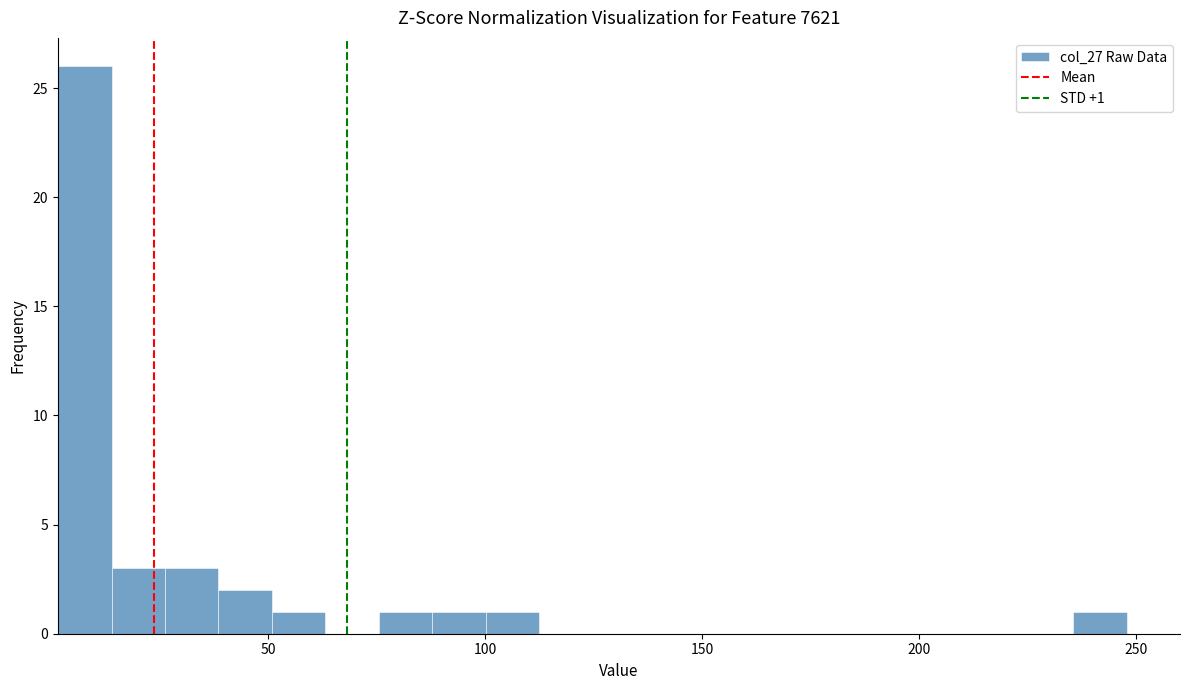

Around what value on the x-axis is the tallest bar? Give the approximate position of its centre, as read against the axis.

10